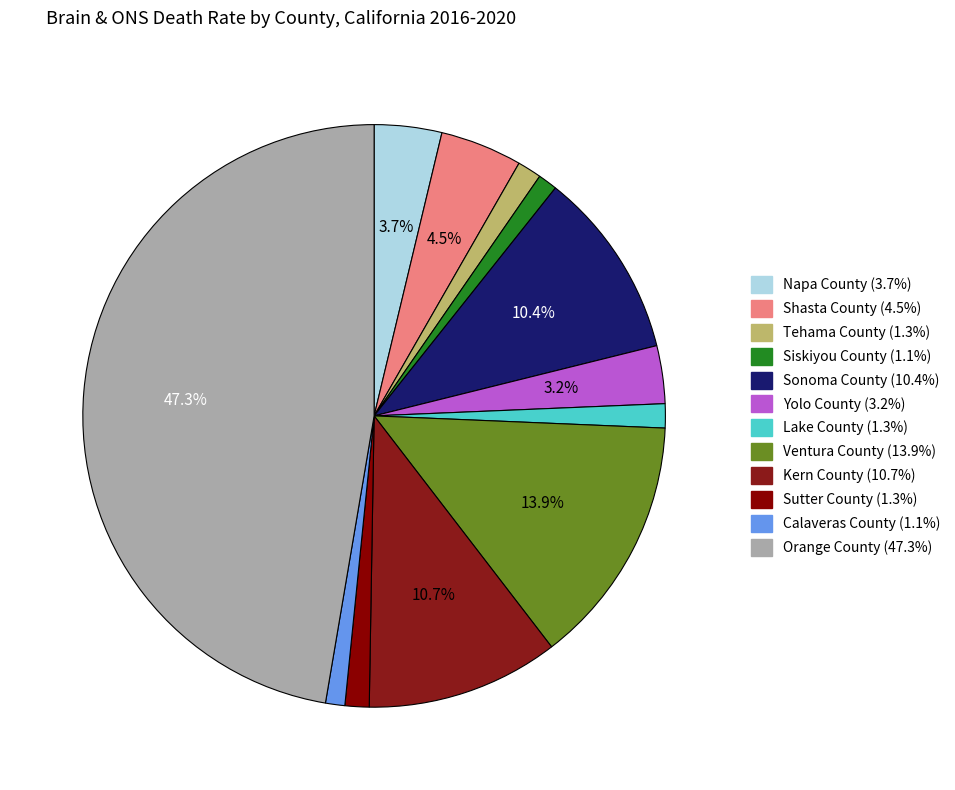

To the nearest percent, what percentage of the pie is Napa County?

4%